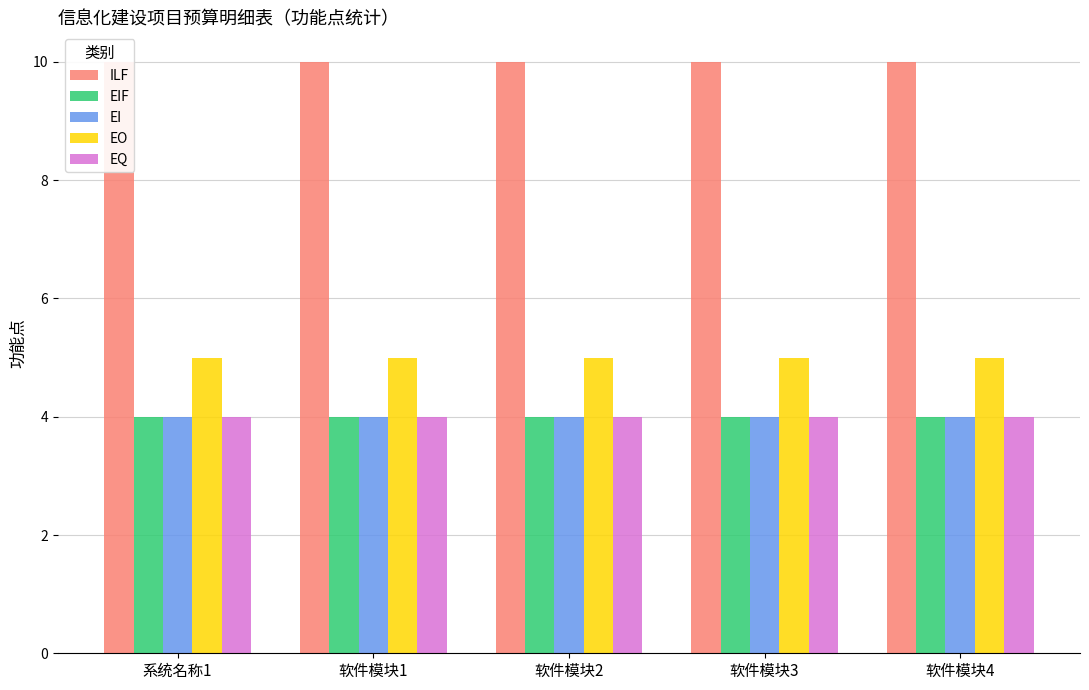

Reading right to left, extract all data points from this chart.

ILF: 10	10	10	10	10
EIF: 4	4	4	4	4
EI: 4	4	4	4	4
EO: 5	5	5	5	5
EQ: 4	4	4	4	4